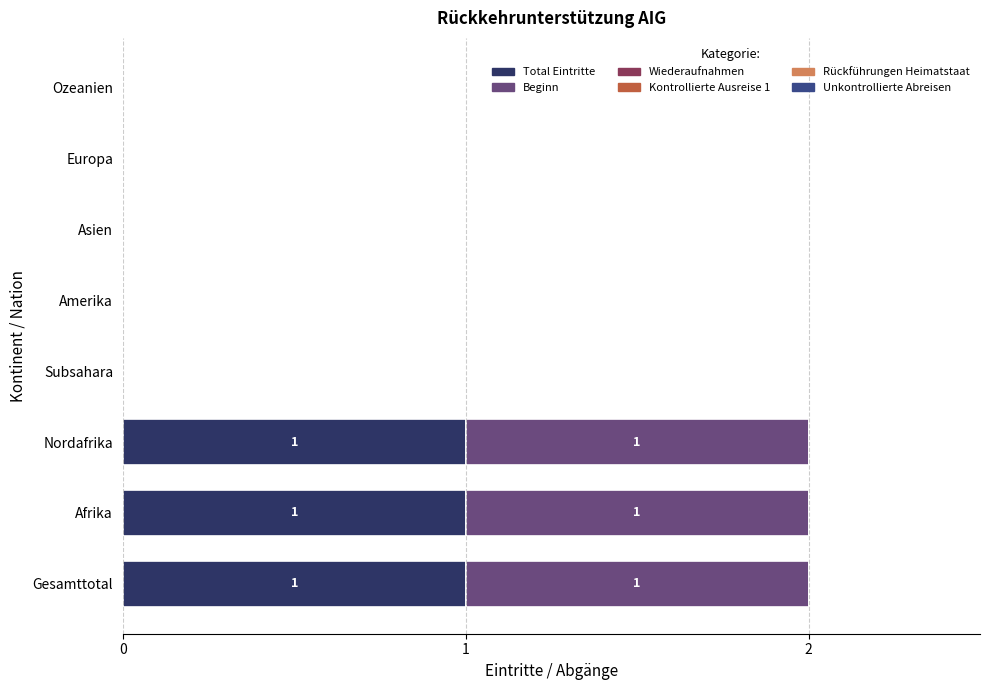

The value of Total Eintritte at Nordafrika is 1. True or false?

True